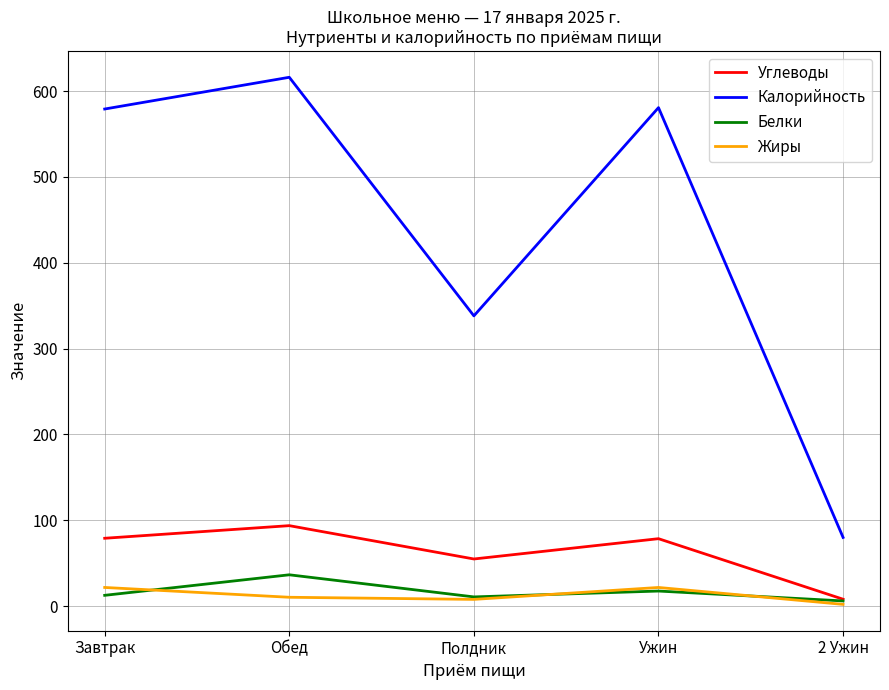

Which series has the largest total across all categories?

Калорийность